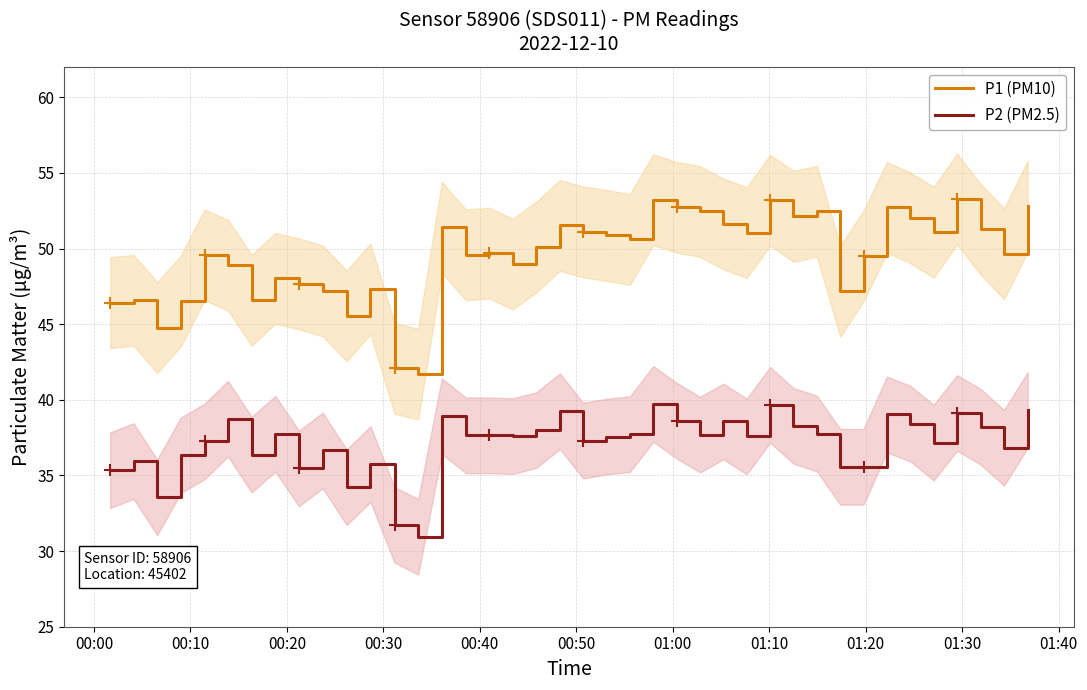

What is the highest value of the P2 (PM2.5) series?

39.7